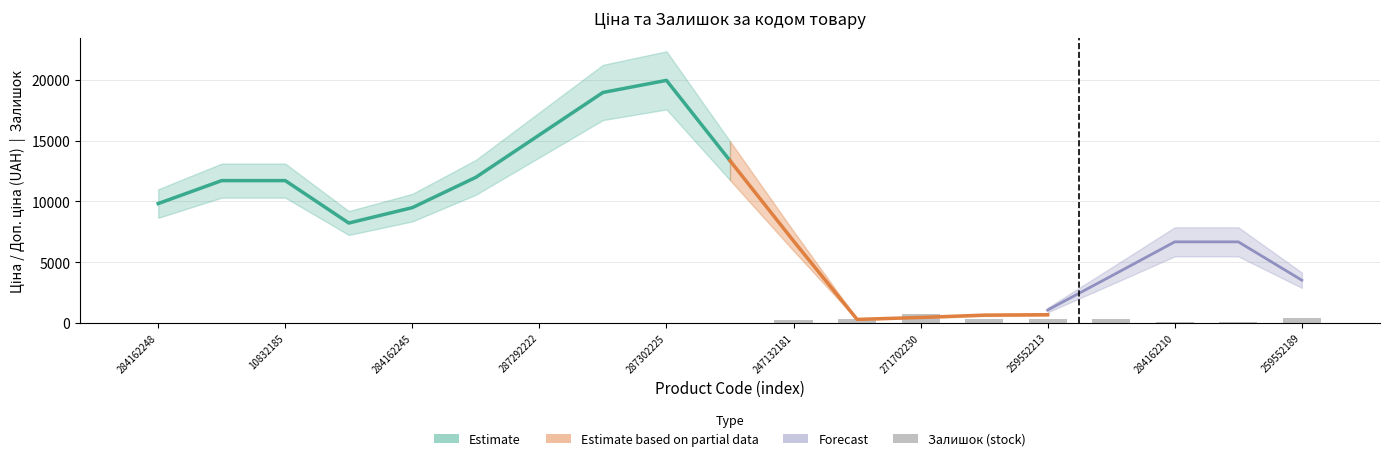

What is the maximum value for Доп. ціна?

19964.2